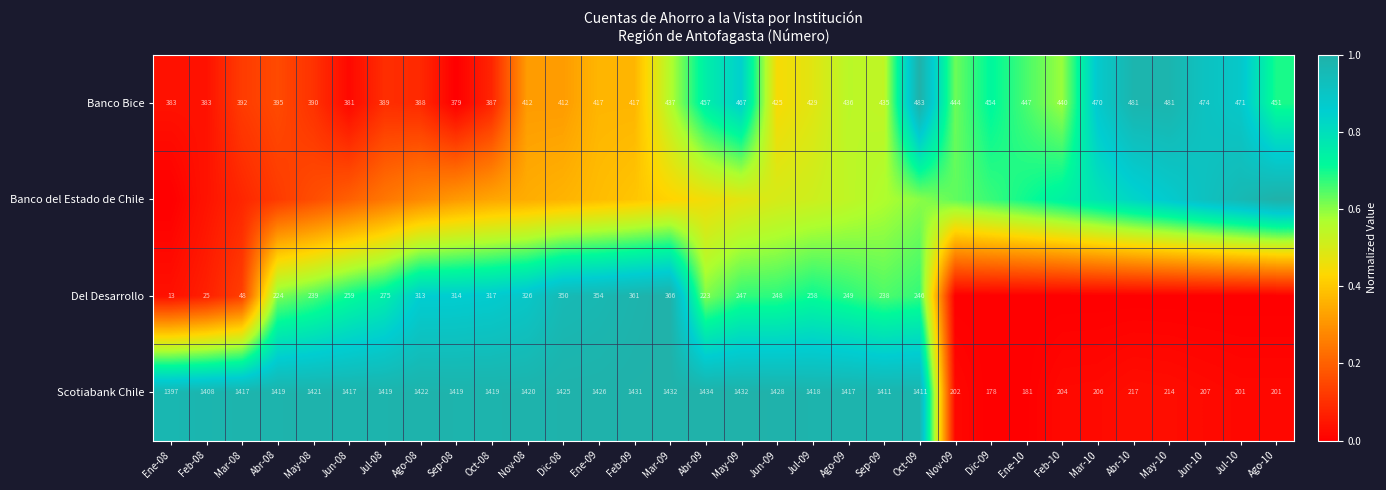

Is the value of Banco Bice at Ago-08 greater than the value of Scotiabank Chile at Abr-10?

Yes